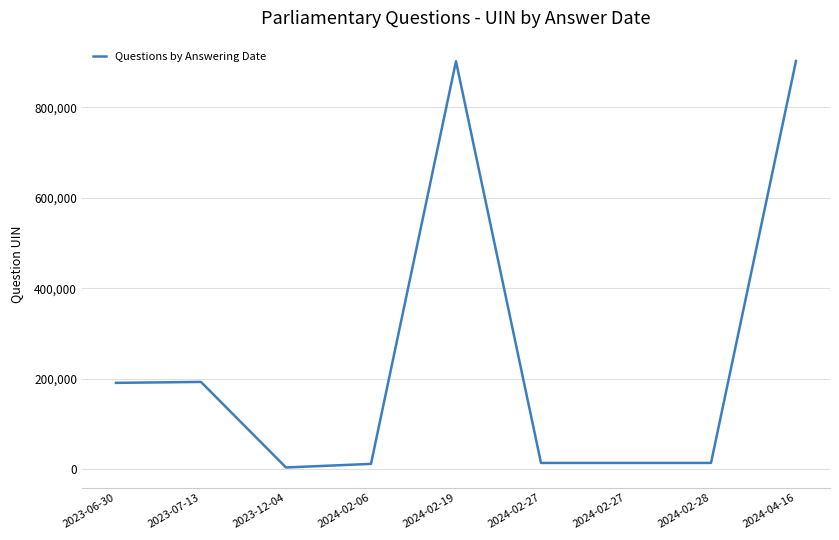

What is the change in value from 2024-02-06 to 2024-02-19?

+889344